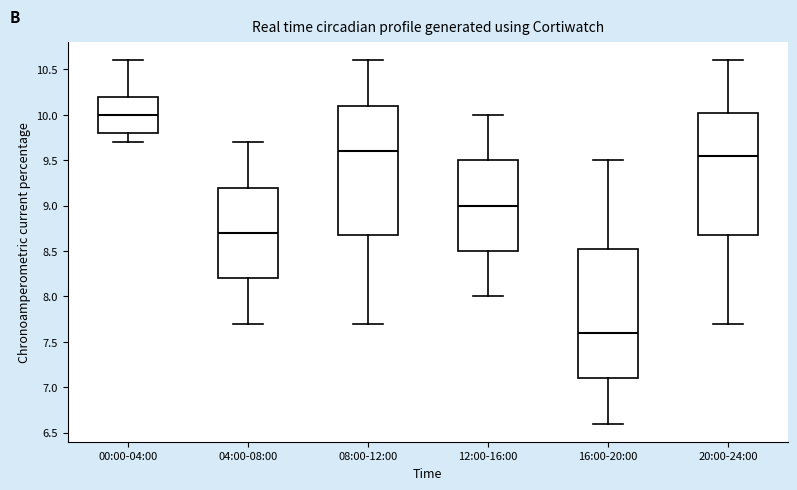

Which box has the highest median line?

00:00-04:00